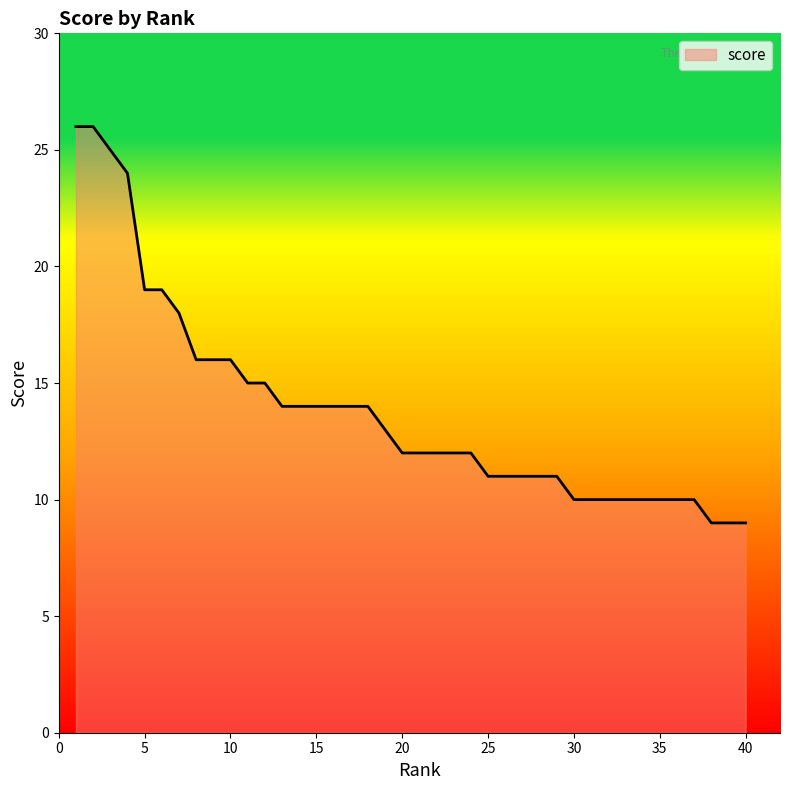

What is the maximum value shown in the chart?

26